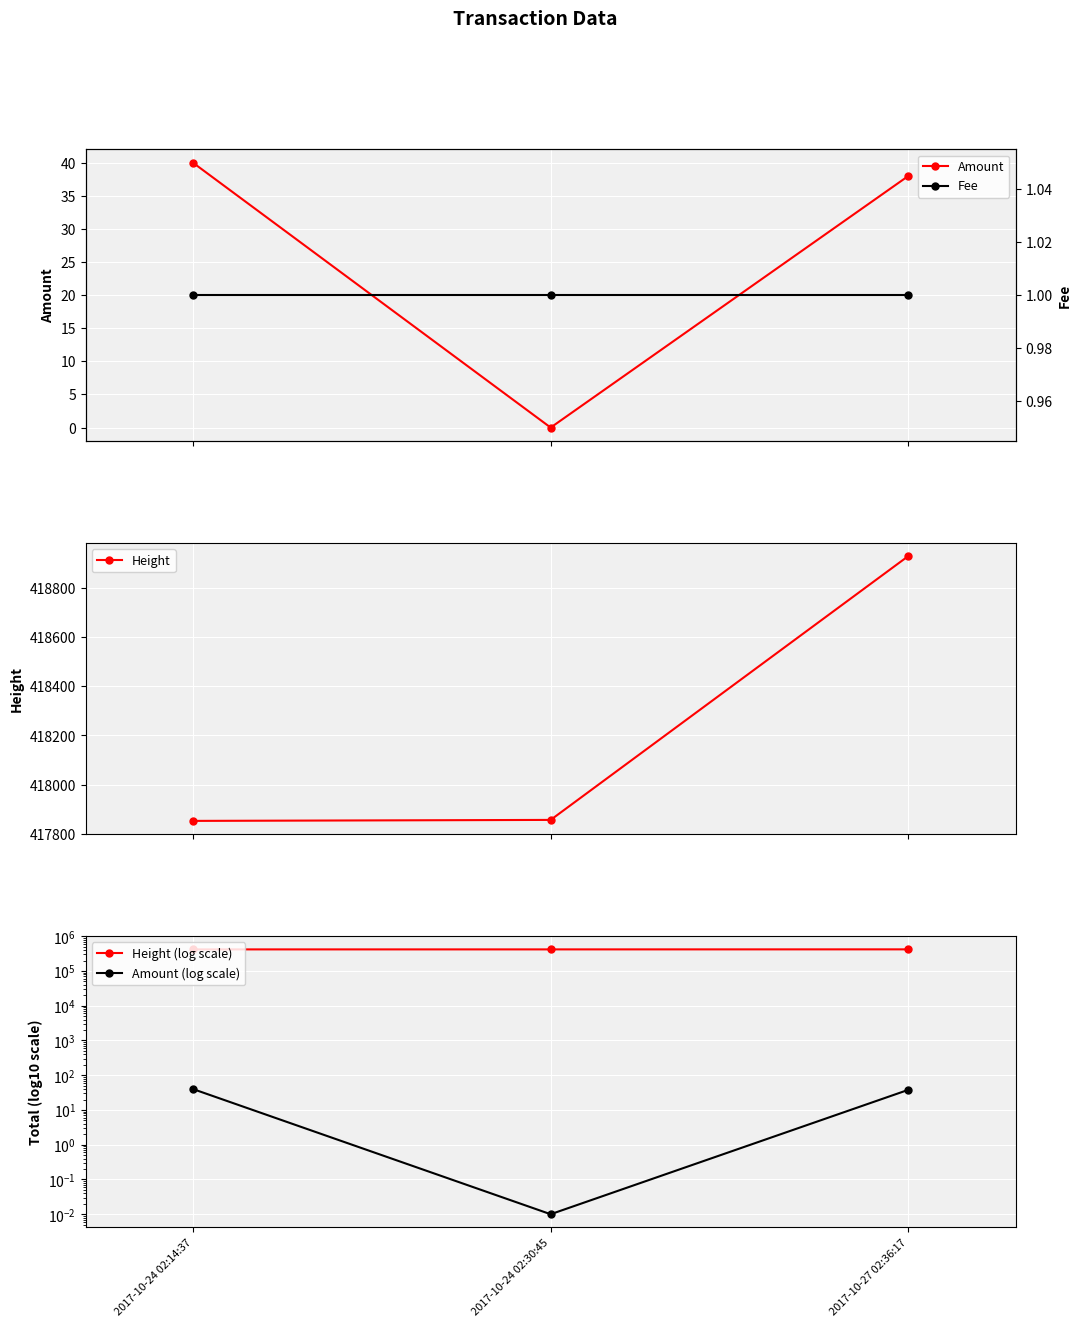

What is the label of the 1st point from the right?

2017-10-27 02:36:17